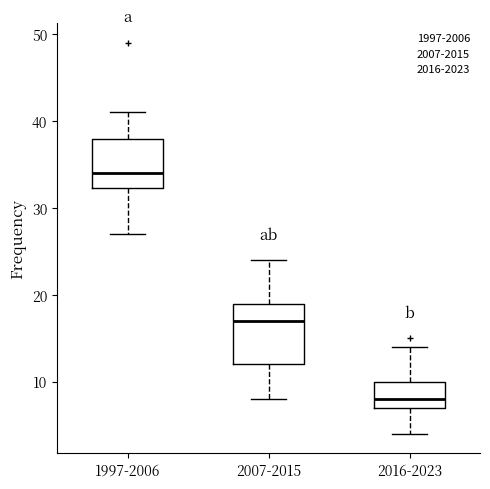

Reading left to right, transcribe this box plot: for each box, give where its median line is, the range the box spans, and where its two whiskers end, as read against the y-axis. The values are not printed on the chart, so give them approximately, as read against the axis.

1997-2006: median 34, box 32 to 38, whiskers 27 to 41
2007-2015: median 17, box 12 to 19, whiskers 8 to 24
2016-2023: median 8, box 7 to 10, whiskers 4 to 14